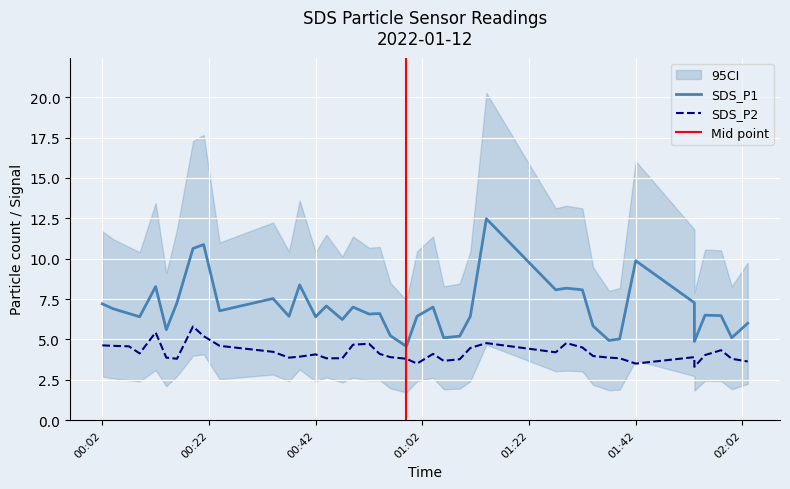

At how many categories does at least one series exceed 7?

14